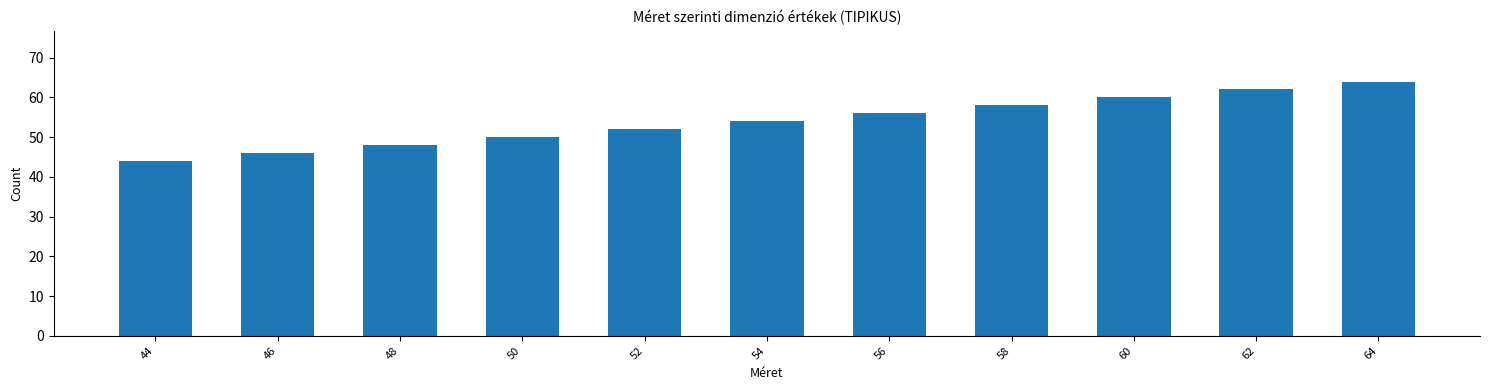

Which category has the highest value across all series?

64